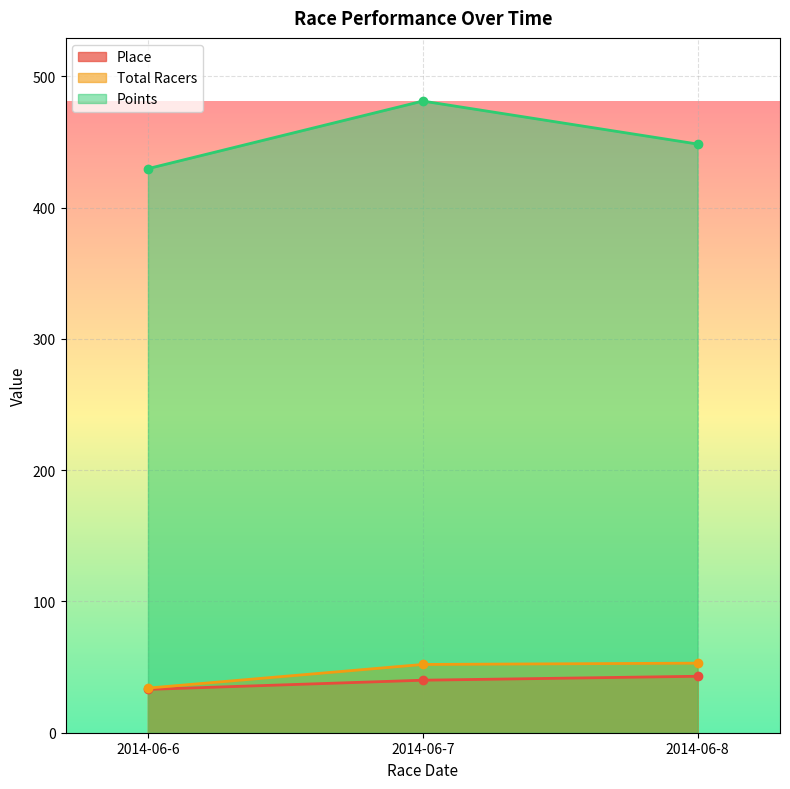

What is the approximate value of Place at 2014-06-7?

40.0